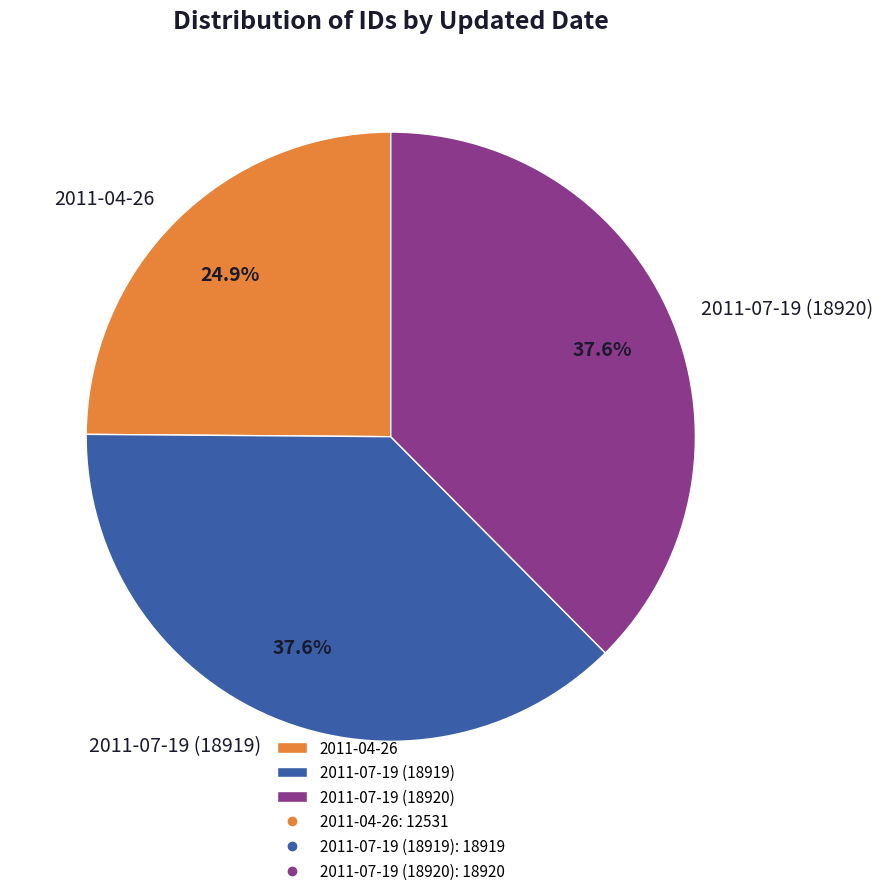

To the nearest percent, what percentage of the pie is 2011-07-19 (18919)?

38%